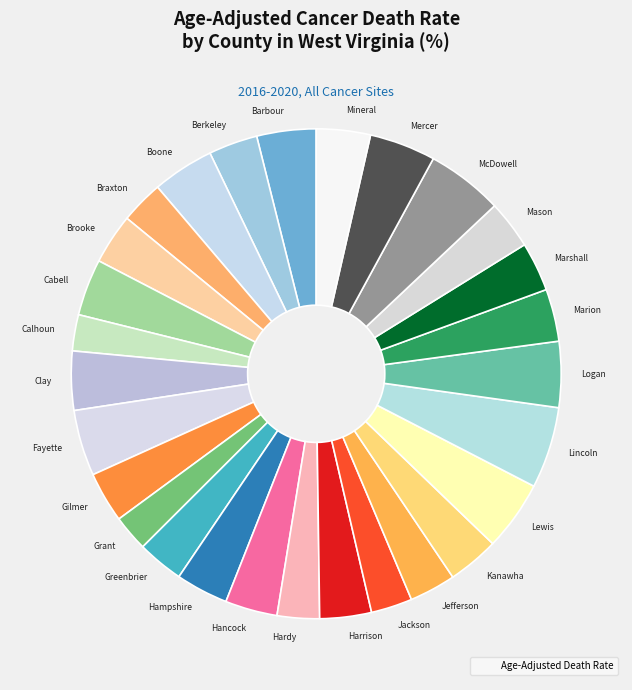

How many segments does this pie chart have?

28